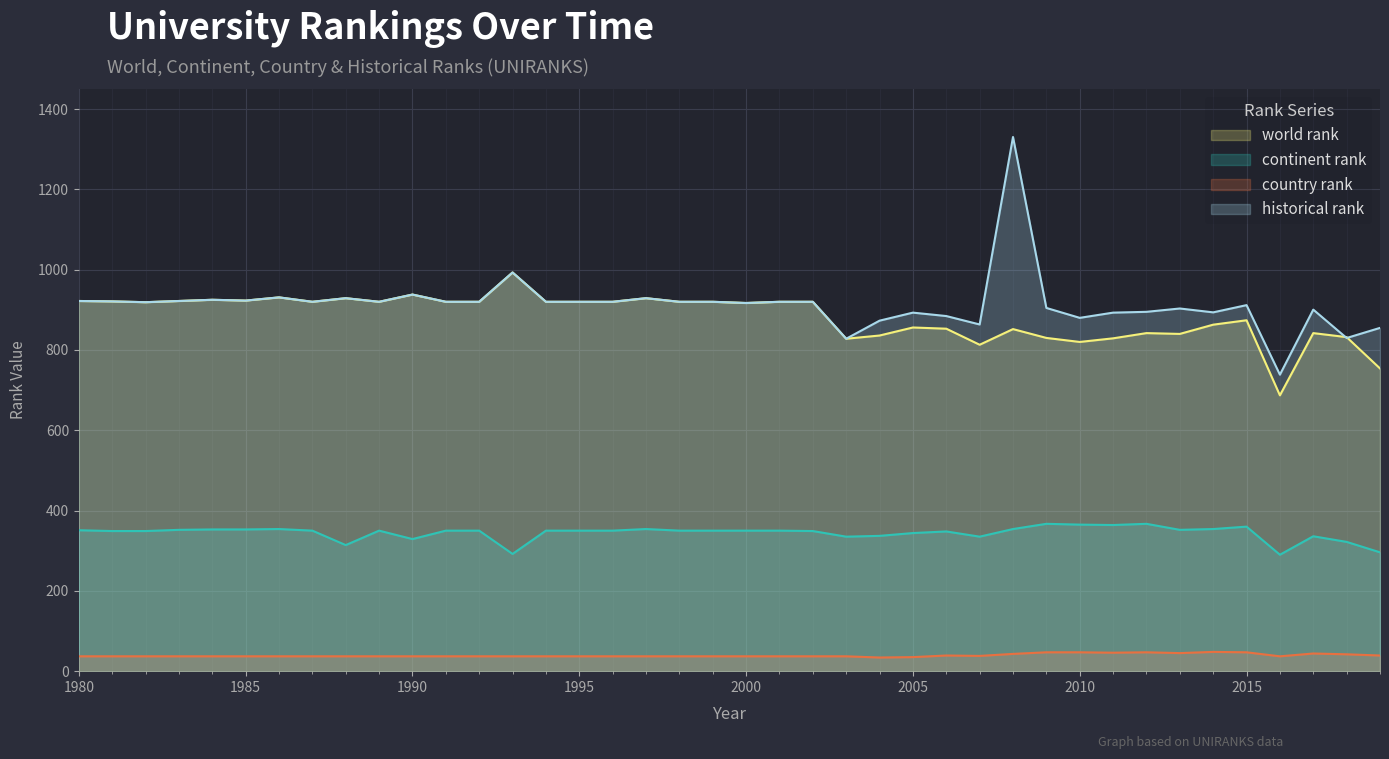

How many interior local valleys does the world rank series have?

10